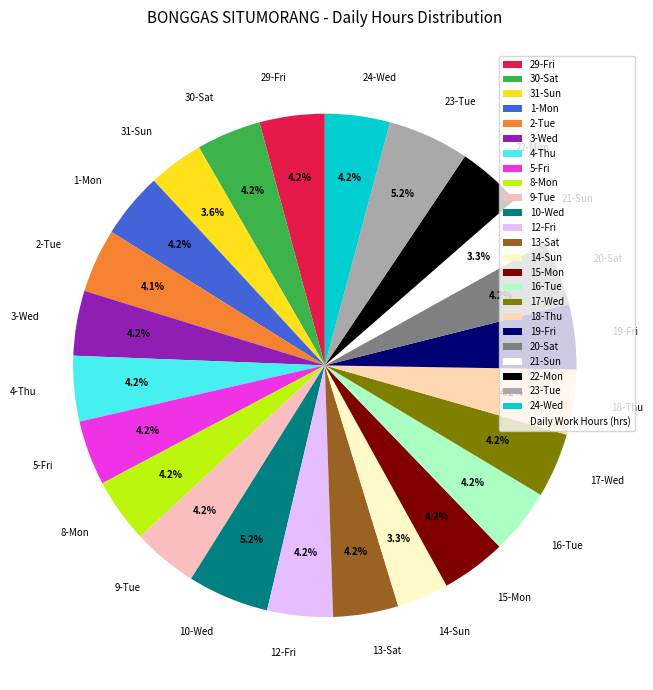

What is the ratio of the value at 22-Mon to the value at 19-Fri?

1.0